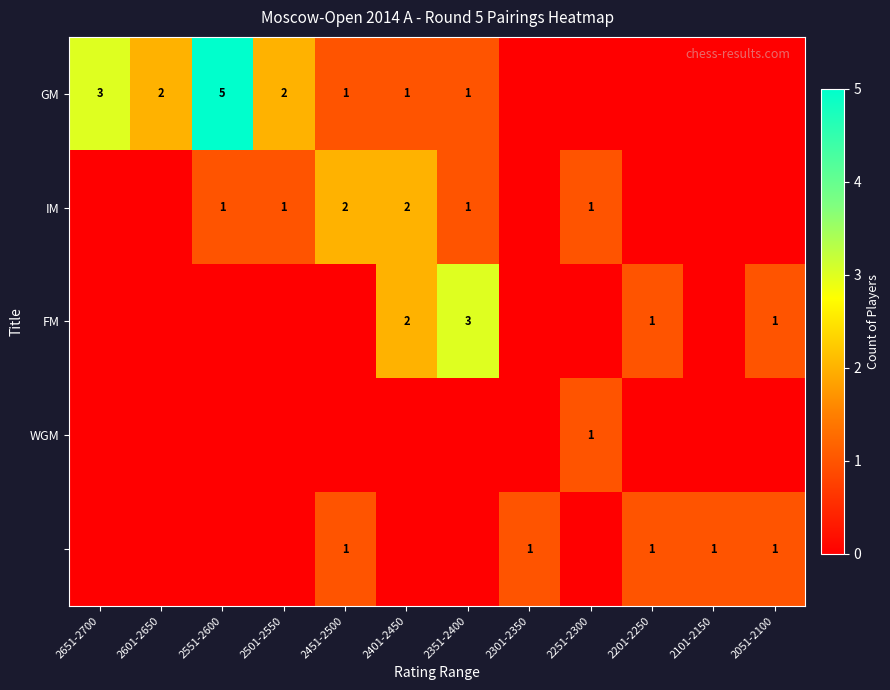

The value of FM at 2401-2450 is 2. True or false?

True